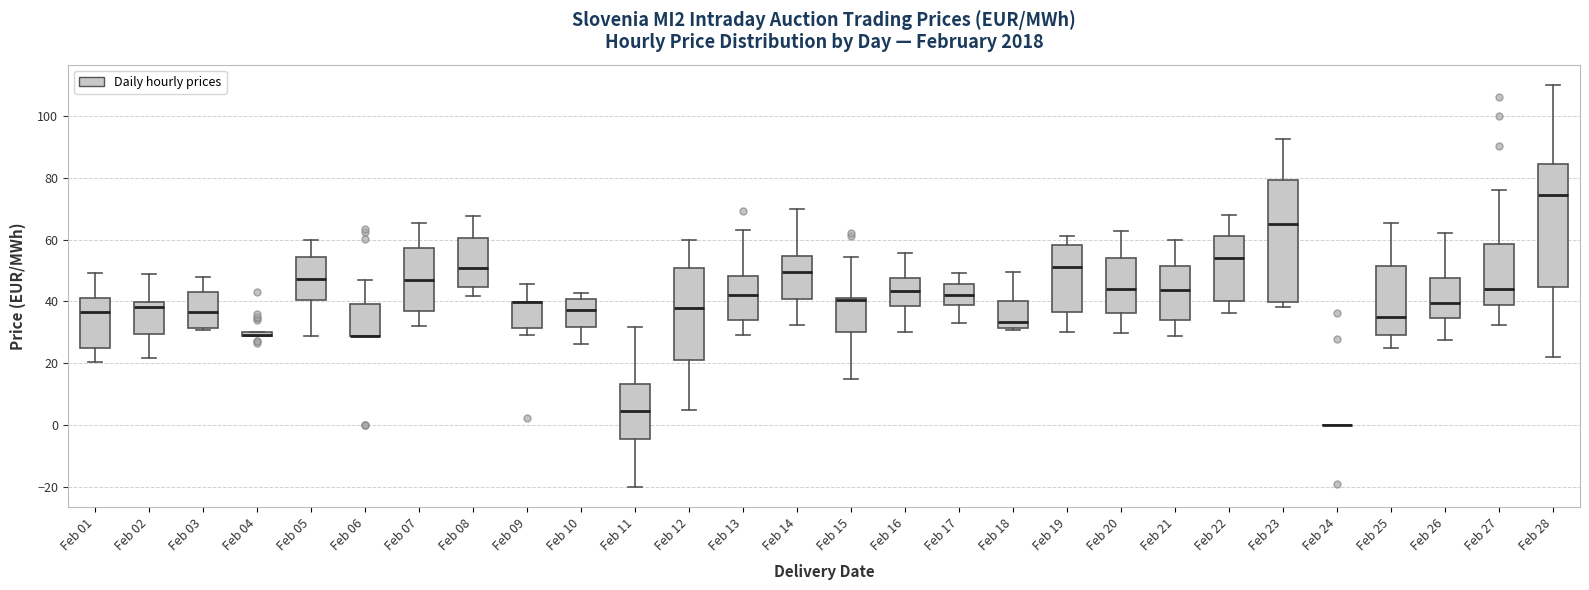

Where does the lower whisker of the box for Feb 09 end on the y-axis? The values are not printed on the chart, so give them approximately, as read against the axis.

30